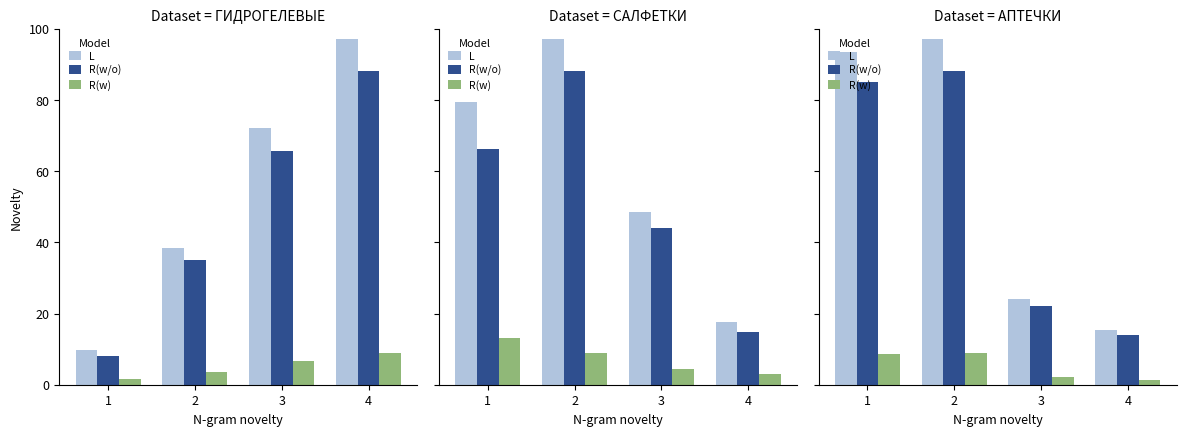

What are all the series names shown in the legend?

L, R(w/o), R(w)